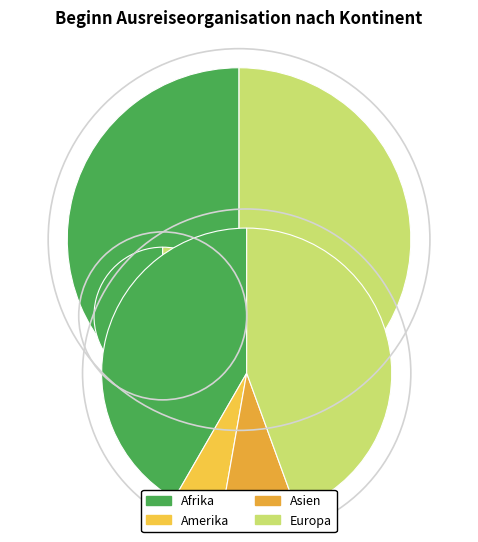

True or false: Herkunft unbekannt accounts for 0% of the total.

True